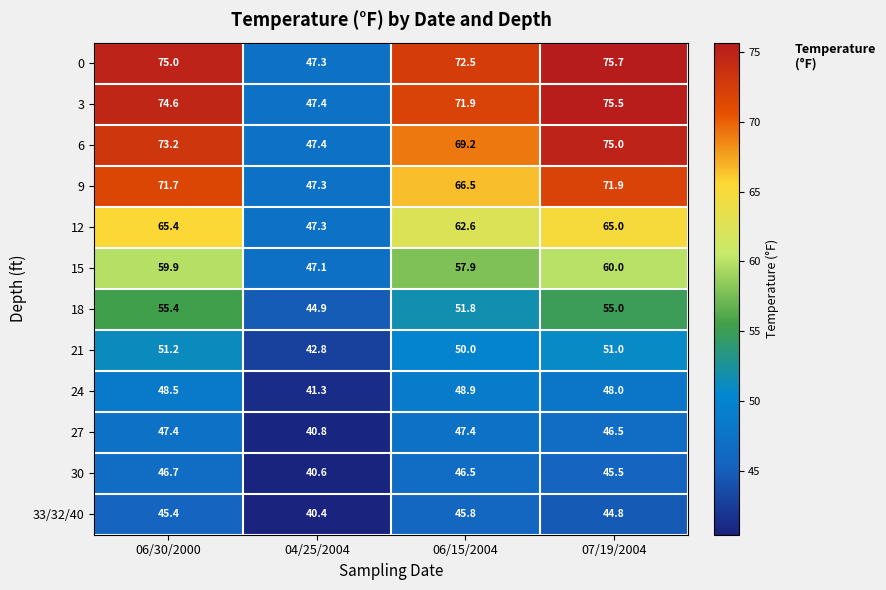

What is the average value of the 0 series?

67.6